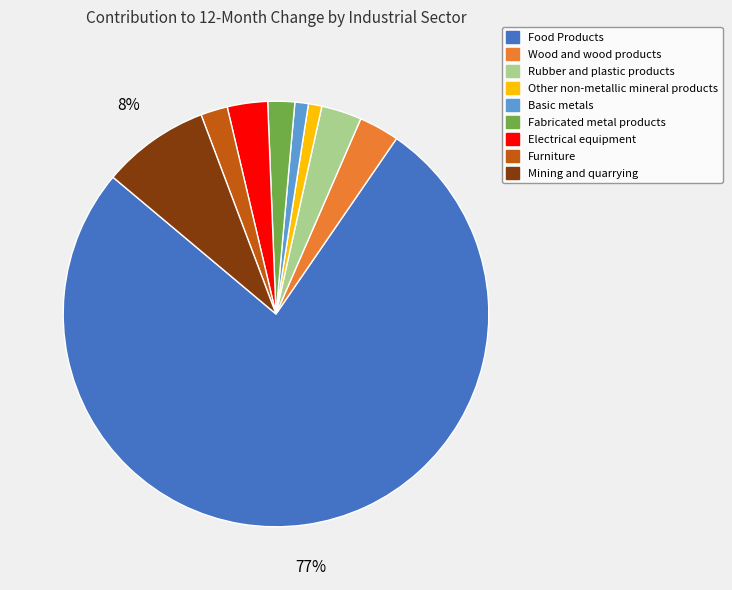

What is the largest slice in the pie chart?

Food Products